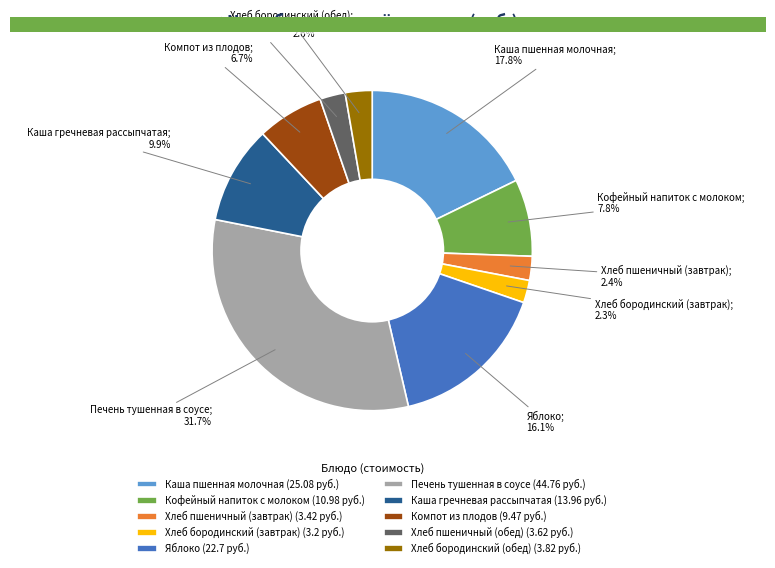

To the nearest percent, what percentage of the pie is Хлеб бородинский (завтрак)?

2%